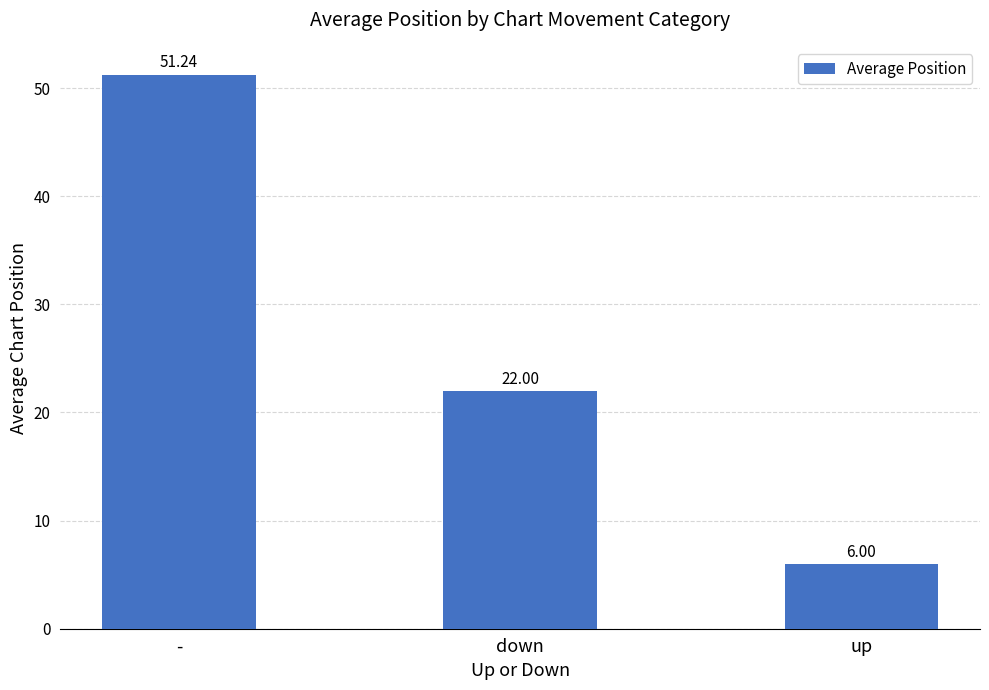

Rank the categories by value from highest to lowest.

-, down, up